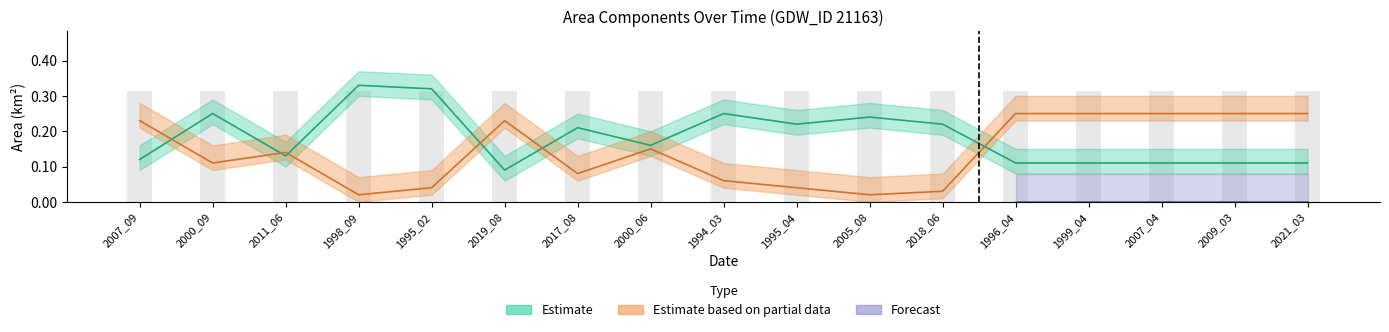

Is the value of landArea at 1994_03 greater than the value of waterArea at 2009_03?

No